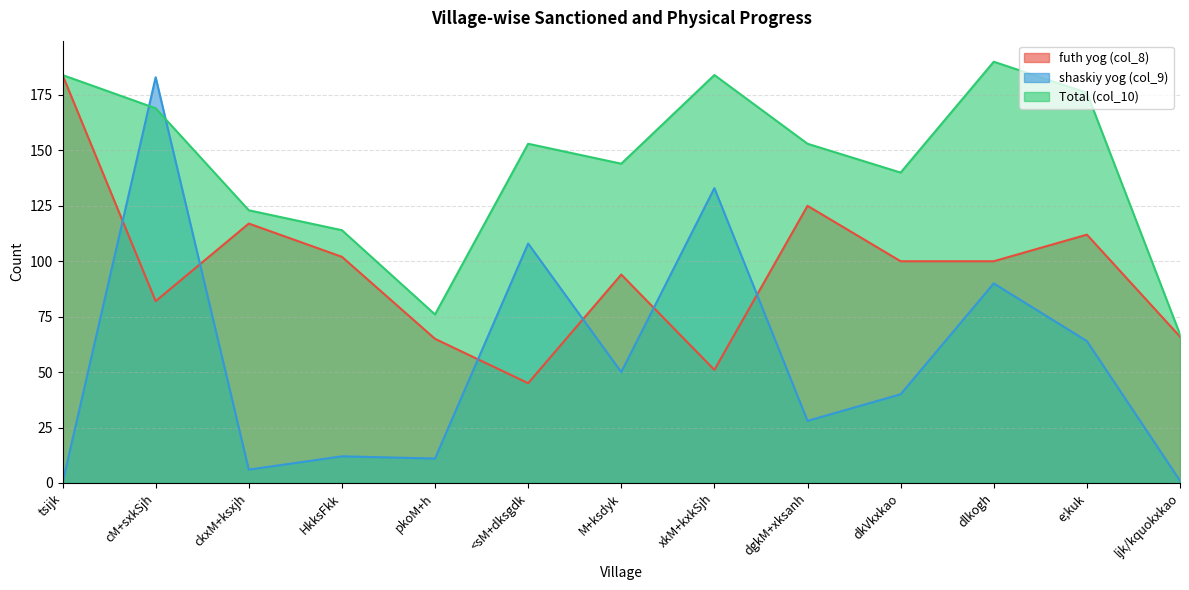

What is the difference between the maximum and minimum values in the shaskiy yog (col_9) series?

183